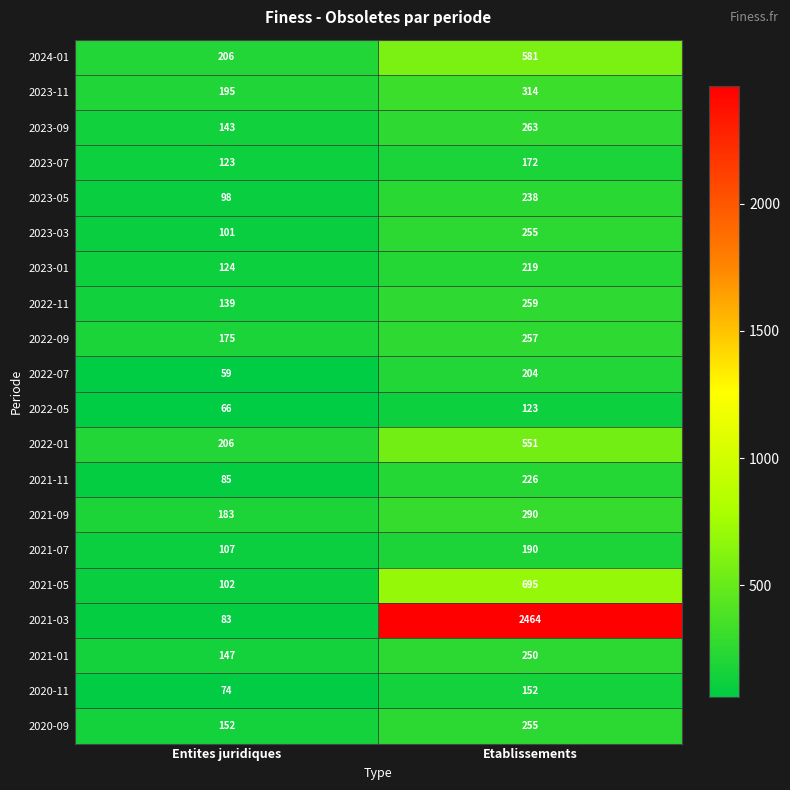

List the labels in order of 2023-11 value, largest first.

Etablissements, Entites juridiques